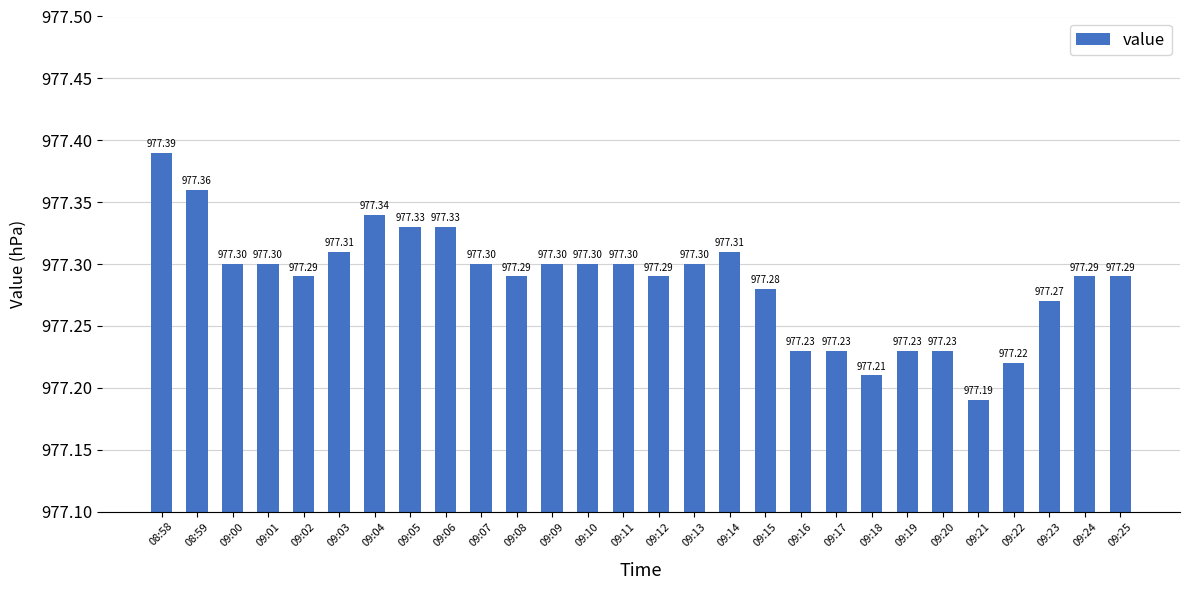

What is the sum of all values?

27364.0